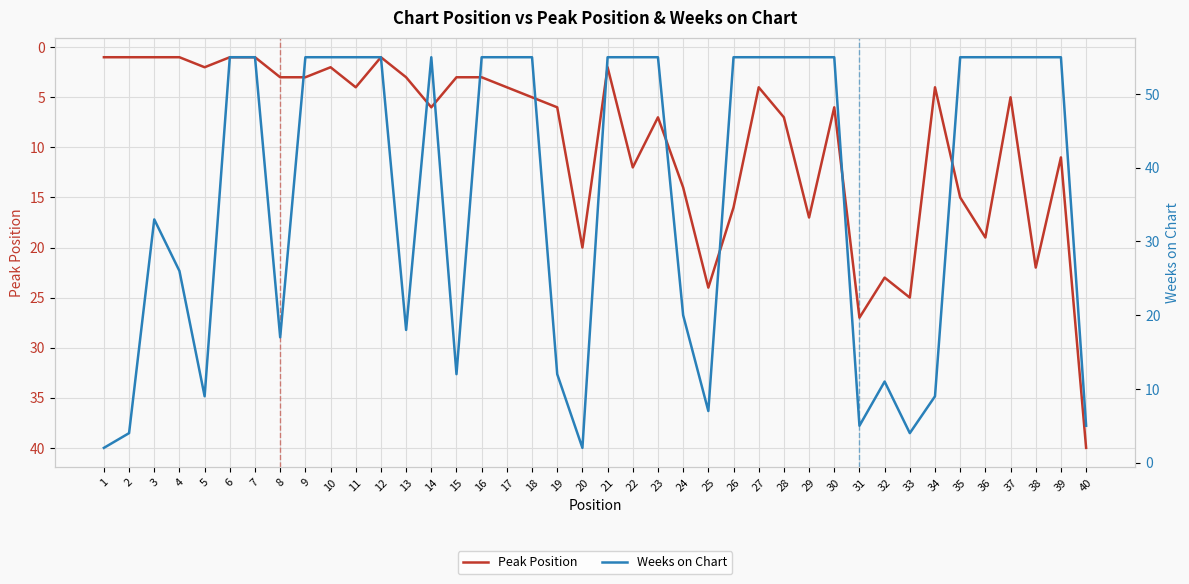

Where do Peak Position and Weeks on Chart first cross each other?

19 and 20